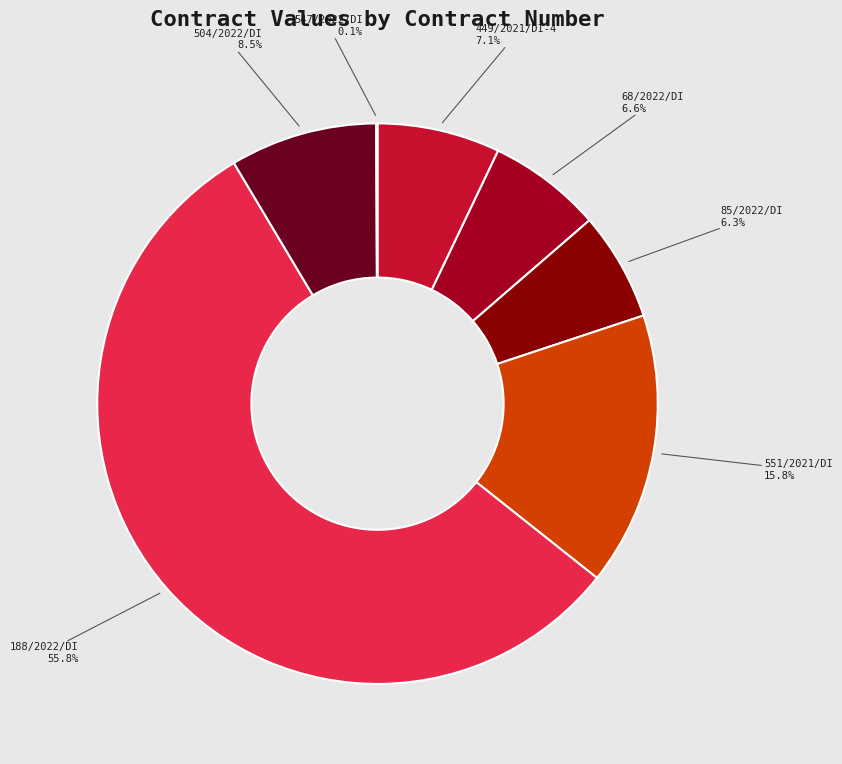

Which slice is the largest?

188/2022/DI